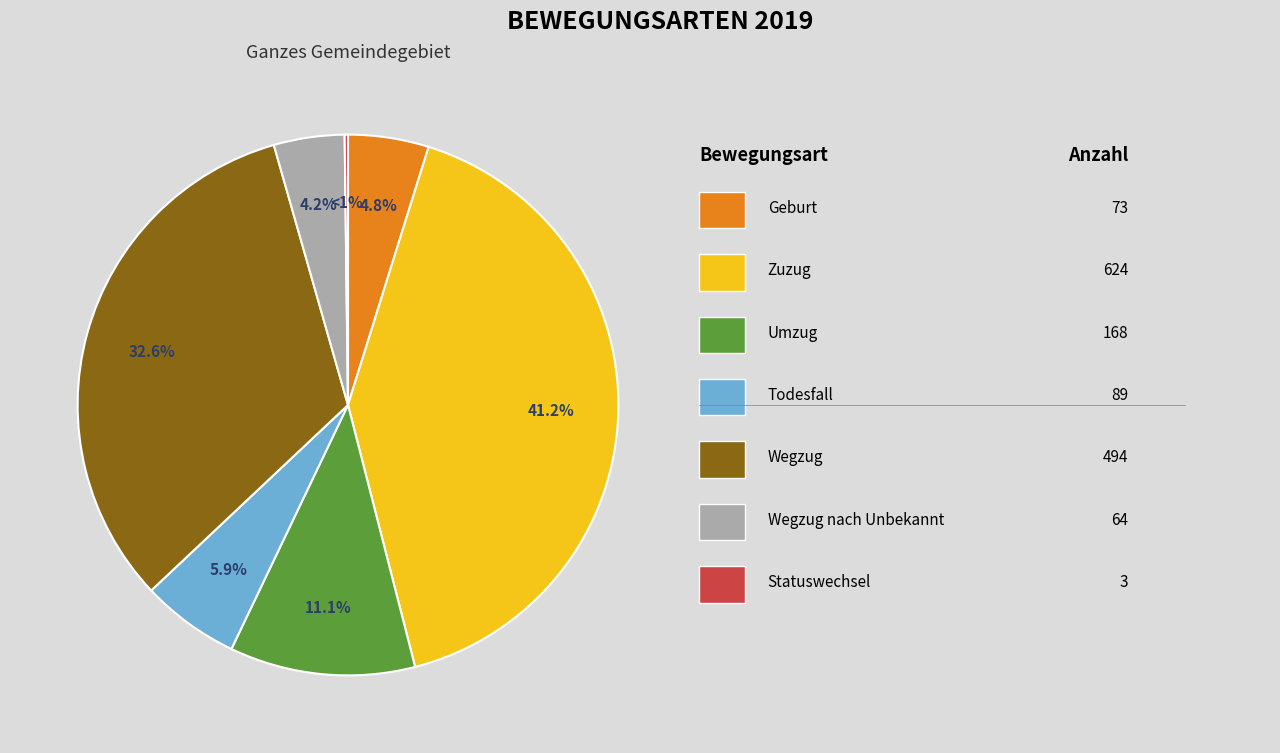

Rank the categories by value from highest to lowest.

Zuzug, Wegzug, Umzug, Todesfall, Geburt, Wegzug nach Unbekannt, Statuswechsel